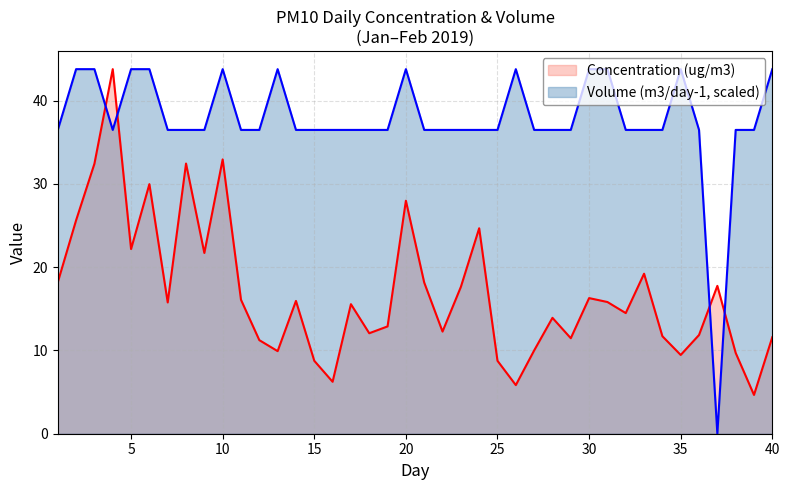

Which series has the largest range (max minus min)?

Volume (m3/day-1, scaled)